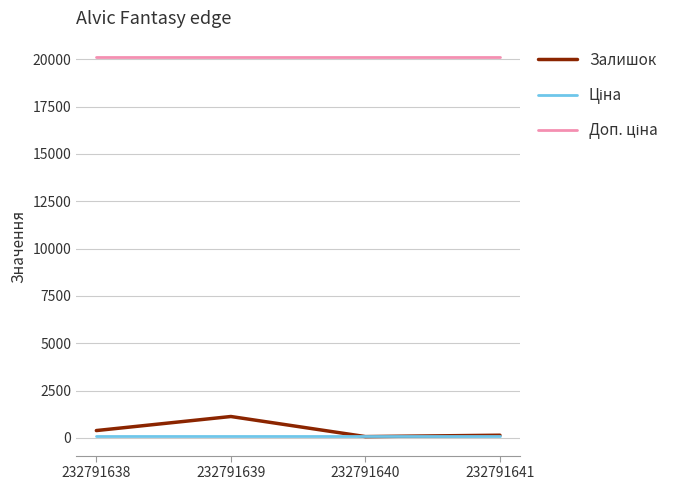

What is the greatest value displayed?

20124.0